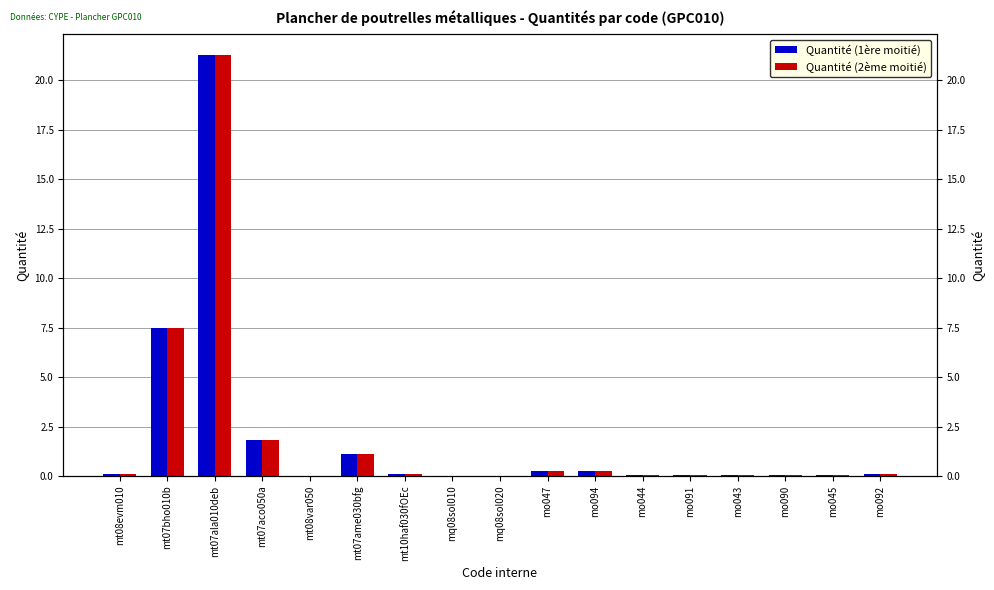

What is the value of the Quantité (groupe 2) bar at the 1st from the left?

0.1